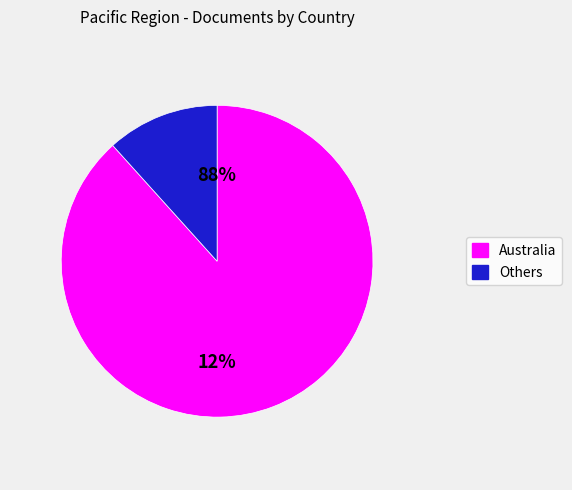

What portion of the pie excludes French Polynesia?

100.0%